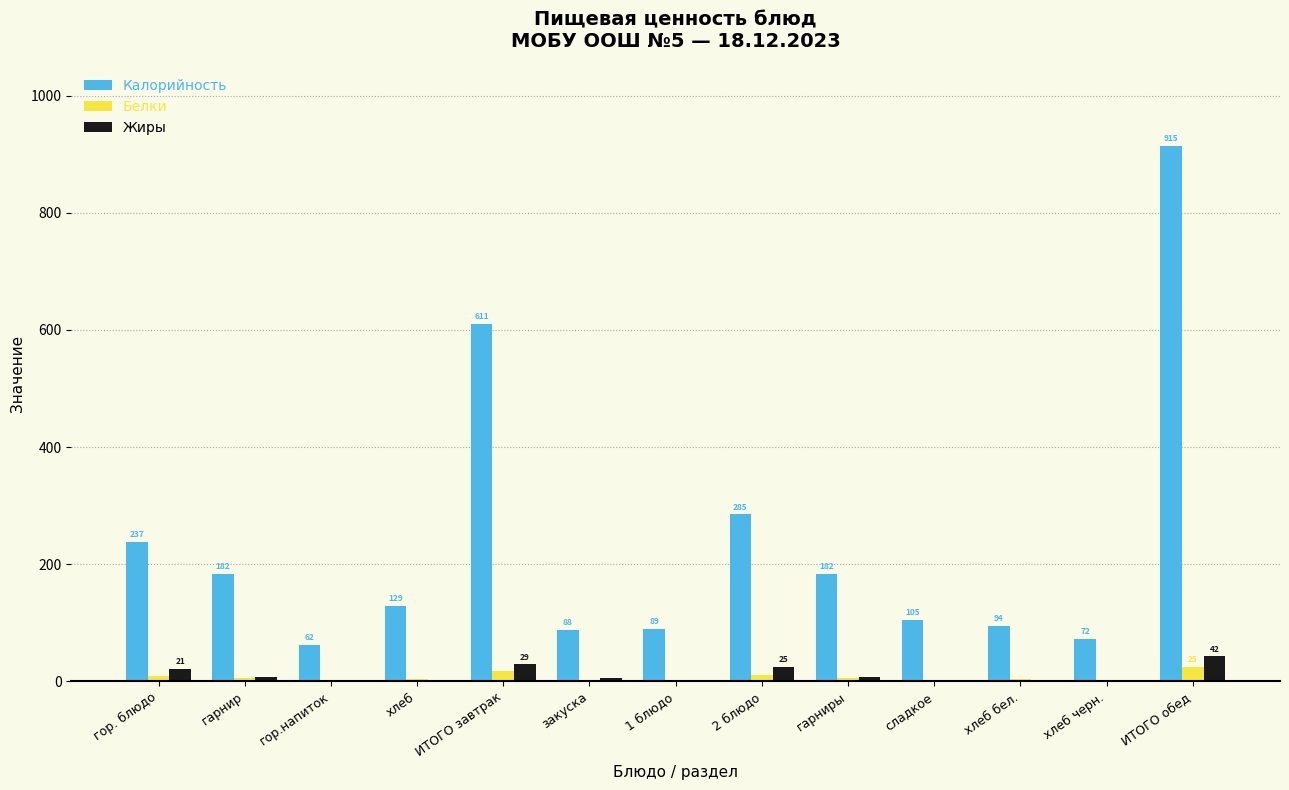

Count the number of categories in the chart.

13